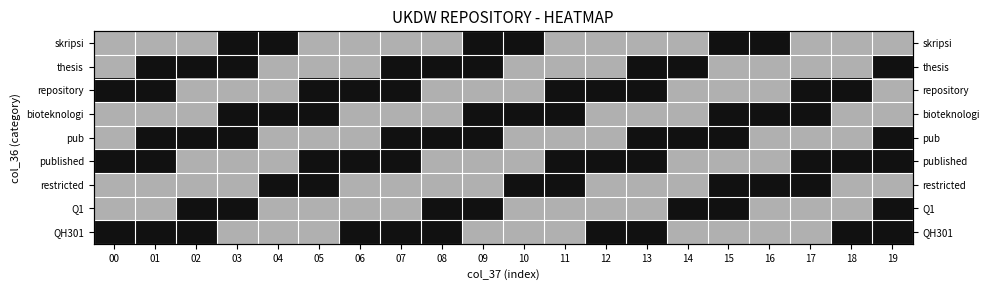

At how many categories does at least one series exceed 0?

20